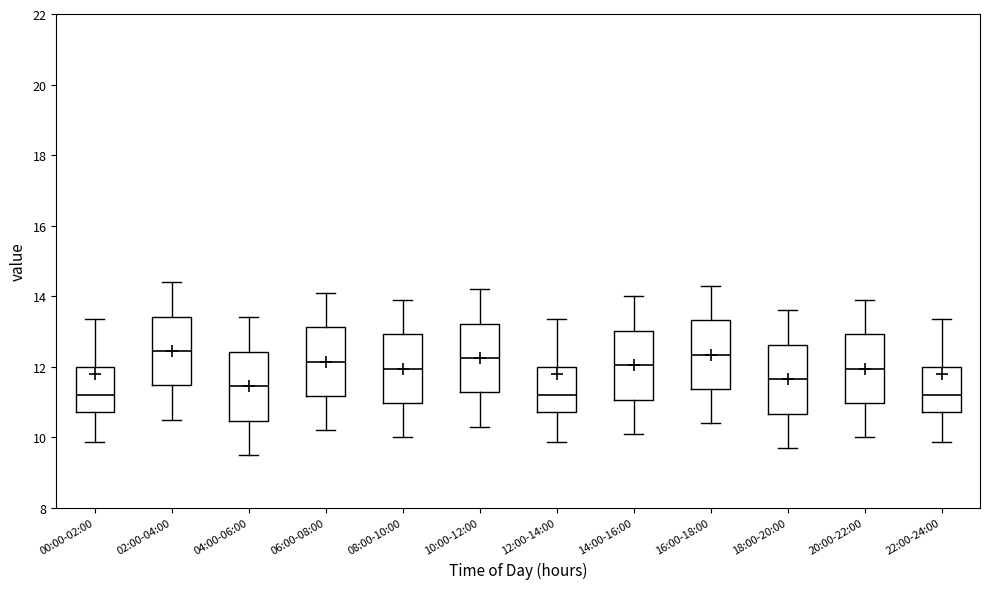

Where is the upper edge of the box for 14:00-16:00 on the y-axis? The values are not printed on the chart, so give them approximately, as read against the axis.

13.0